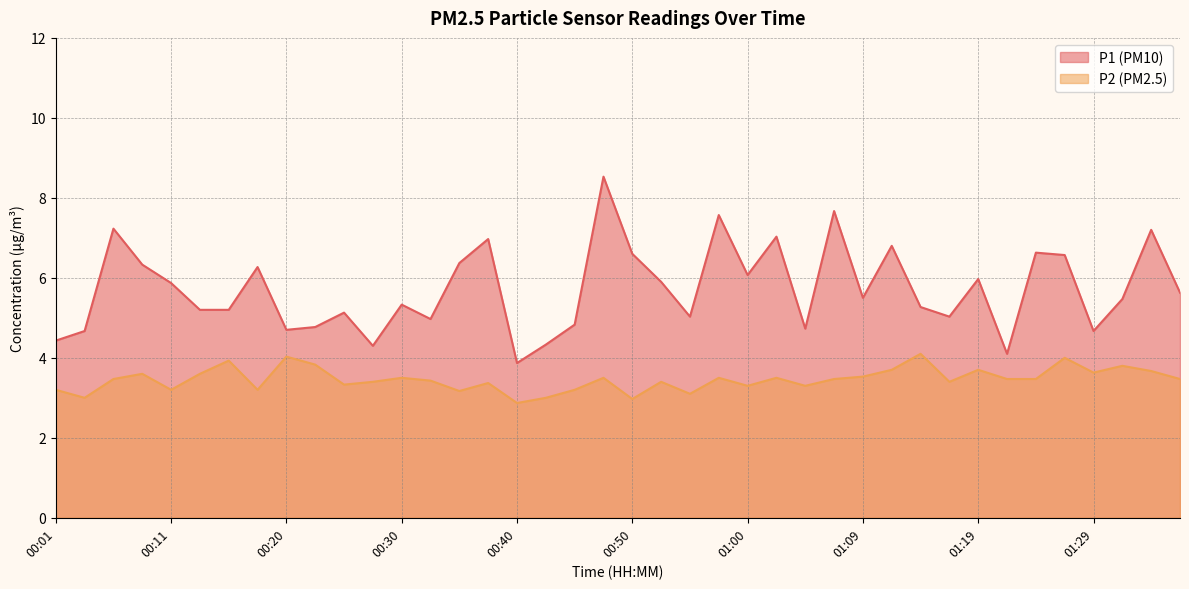

What is the label of the 26th point from the left?

01:02